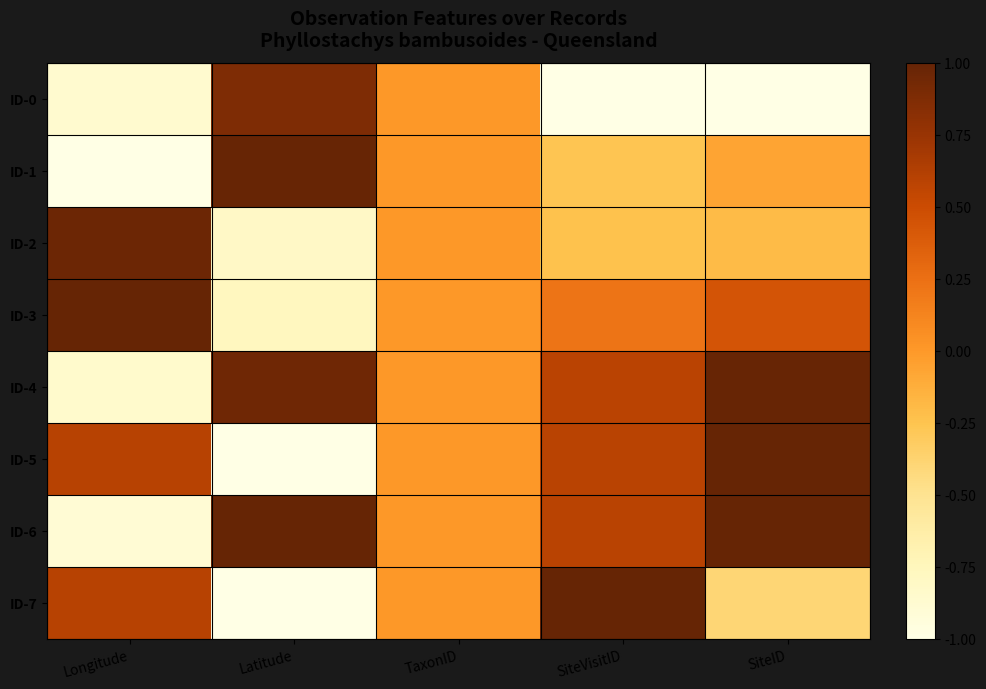

Reading left to right, transcribe all the data shown in this chart.

ID-0: Longitude=-0.9	Latitude=0.9	TaxonID=0.0	SiteVisitID=-1.0	SiteID=-1.0
ID-1: Longitude=-1.0	Latitude=1.0	TaxonID=0.0	SiteVisitID=-0.3	SiteID=-0.1
ID-2: Longitude=1.0	Latitude=-0.8	TaxonID=0.0	SiteVisitID=-0.2	SiteID=-0.2
ID-3: Longitude=1.0	Latitude=-0.8	TaxonID=0.0	SiteVisitID=0.2	SiteID=0.4
ID-4: Longitude=-0.9	Latitude=0.9	TaxonID=0.0	SiteVisitID=0.6	SiteID=1.0
ID-5: Longitude=0.6	Latitude=-1.0	TaxonID=0.0	SiteVisitID=0.6	SiteID=1.0
ID-6: Longitude=-0.9	Latitude=1.0	TaxonID=0.0	SiteVisitID=0.6	SiteID=1.0
ID-7: Longitude=0.6	Latitude=-1.0	TaxonID=0.0	SiteVisitID=1.0	SiteID=-0.4